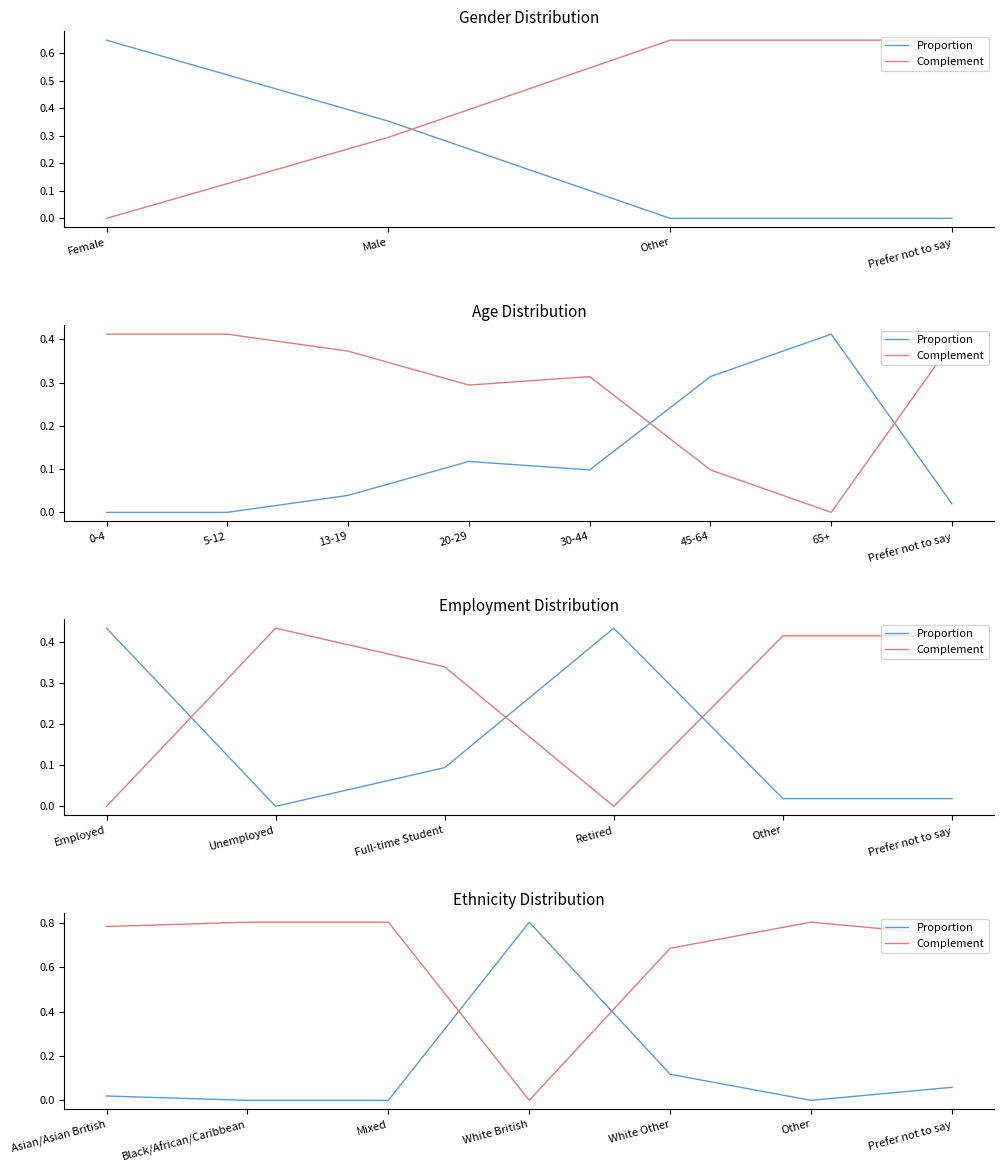

What is the maximum value for Complement?

0.8